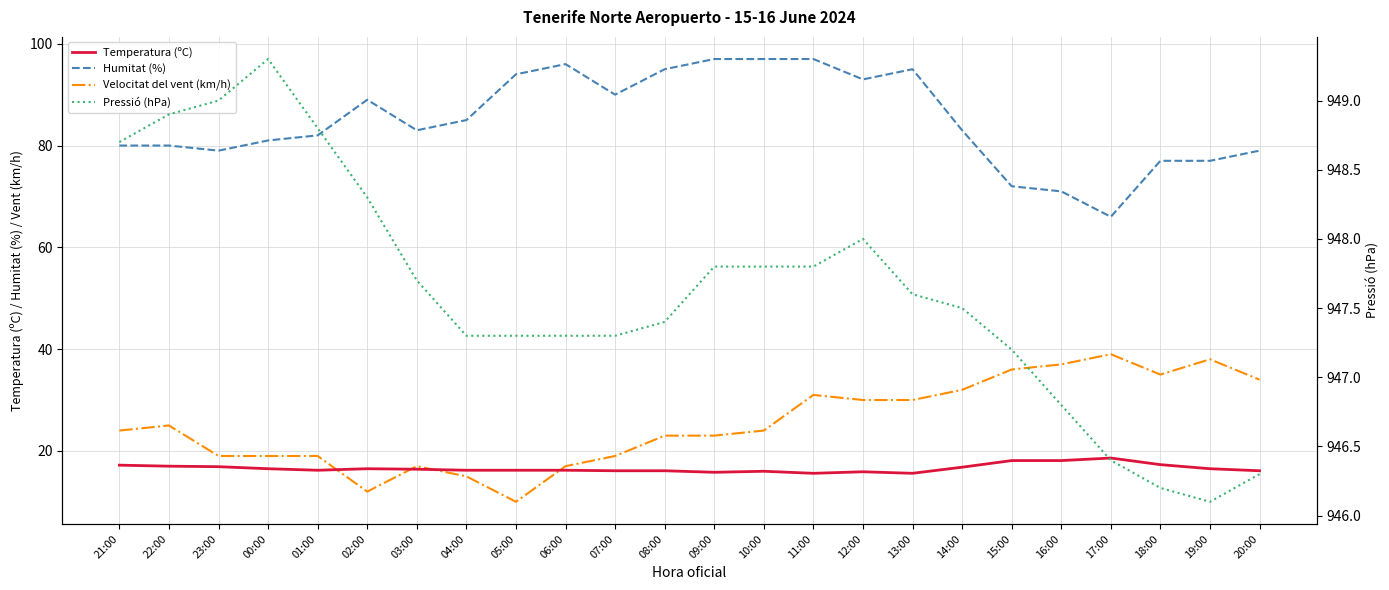

List the series in order of their peak value, lowest first.

Temperatura (ºC), Velocitat del vent (km/h), Humitat (%), Pressió (hPa)